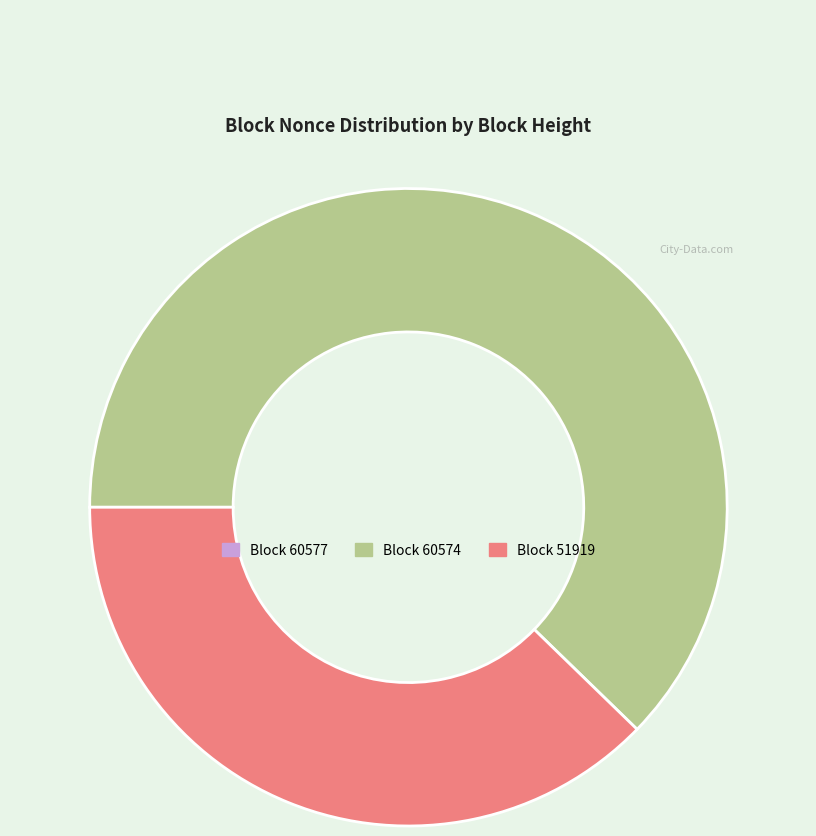

Is there any slice that represents more than half of the pie?

Yes